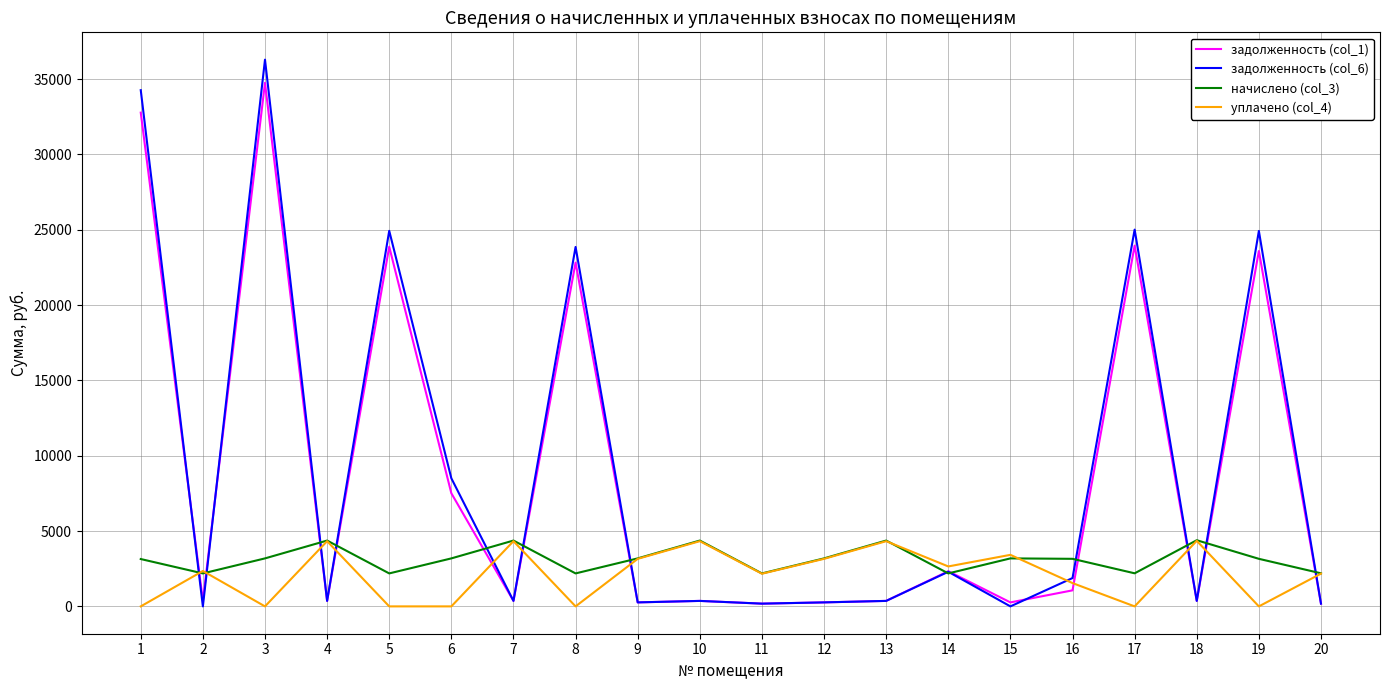

Which series has the widest spread of values?

задолженность (col_6)